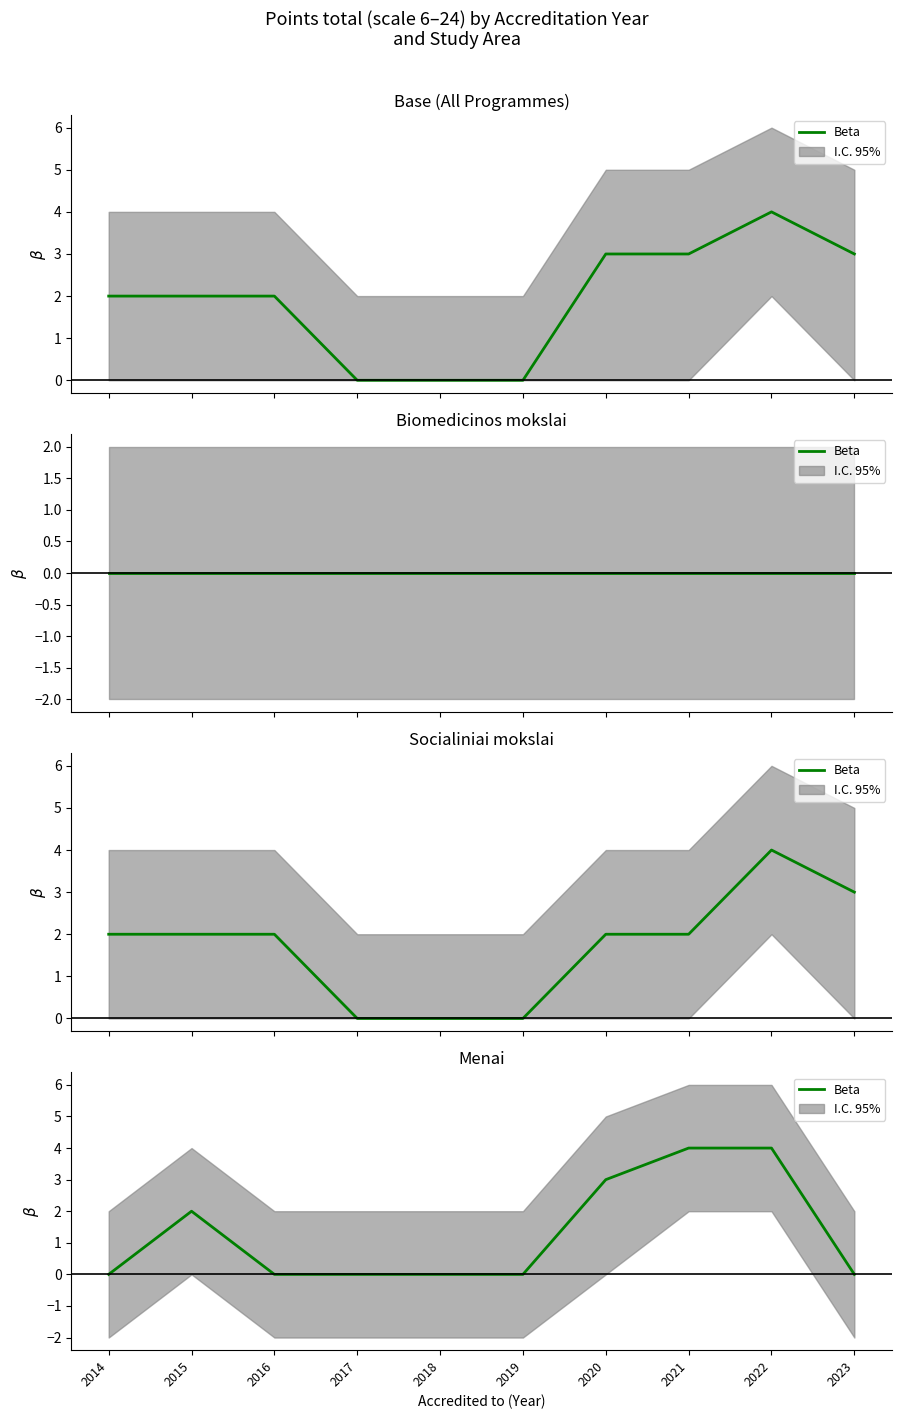

How many lines are shown in the chart?

1